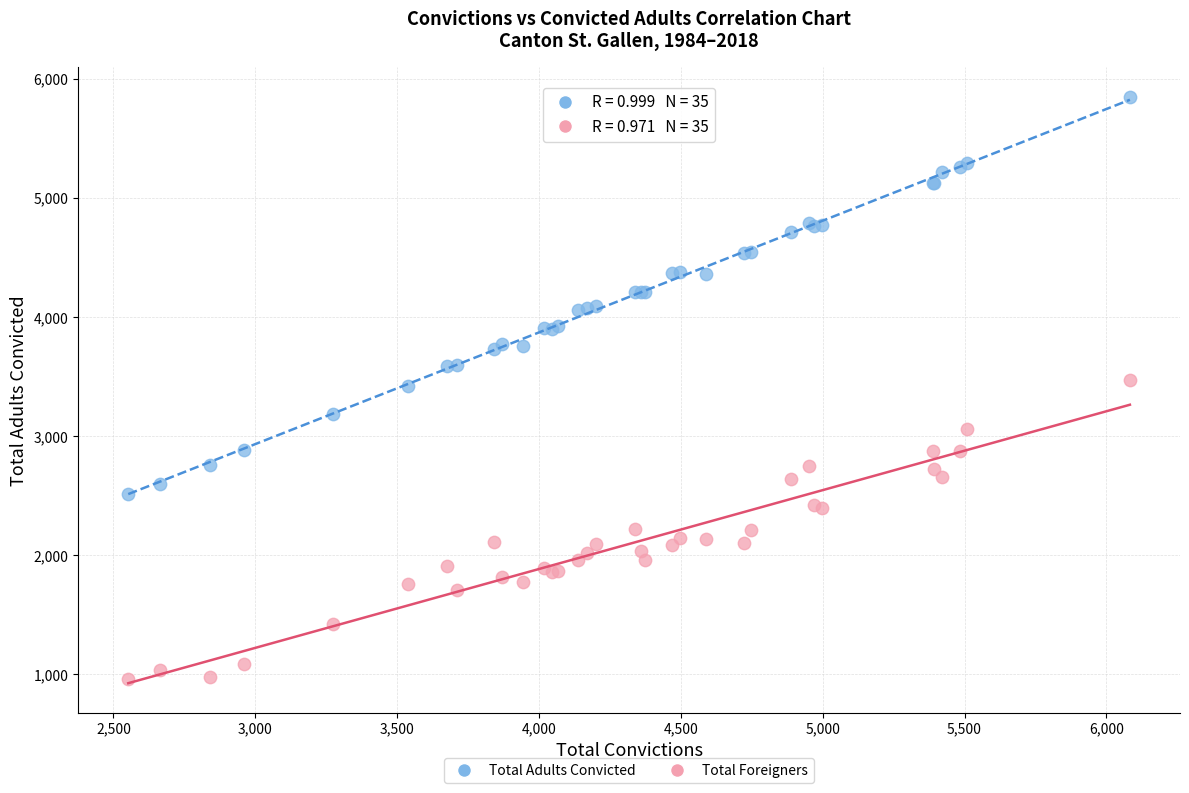

Which series contains the highest Y value?

Total Adults Convicted